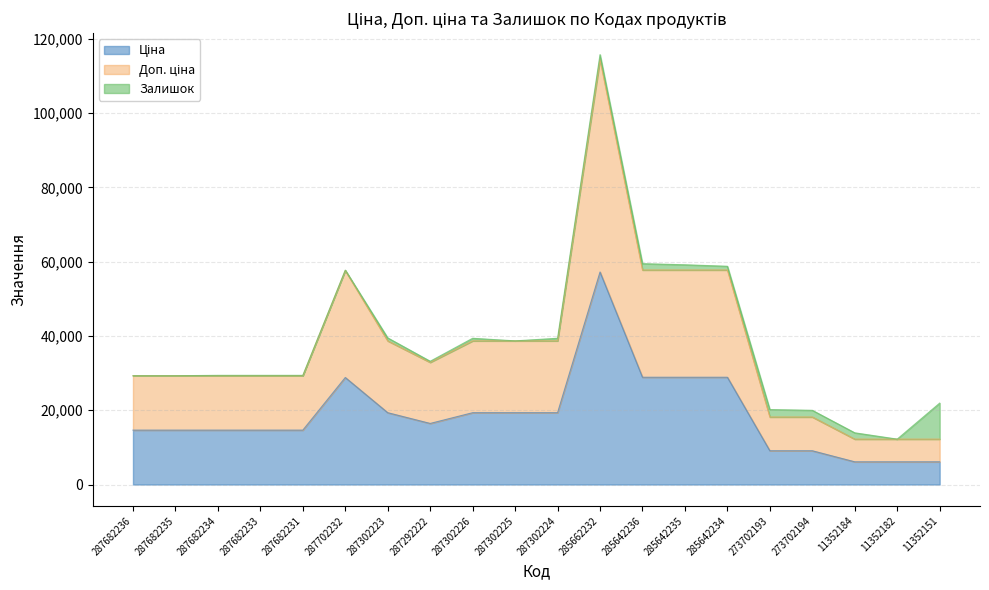

What is the label of the 2nd point from the left?

287682235